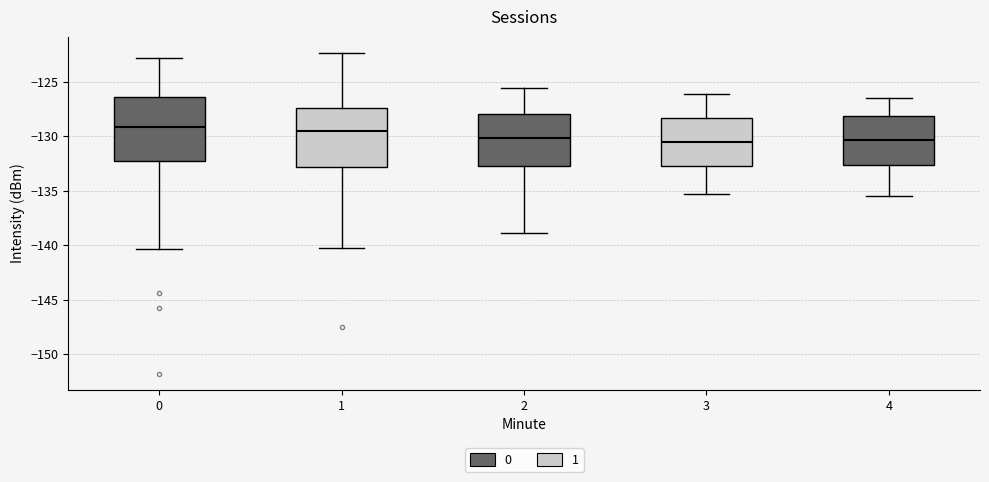

Where is the lower edge of the box at x = 0 on the y-axis? The values are not printed on the chart, so give them approximately, as read against the axis.

-132.5